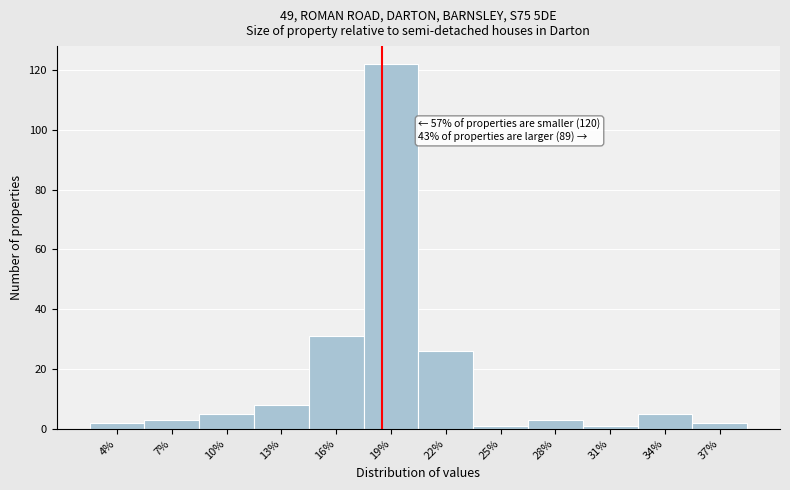

Reading right to left, what are all the values shown in this chart?

2	5	1	3	1	26	122	31	8	5	3	2